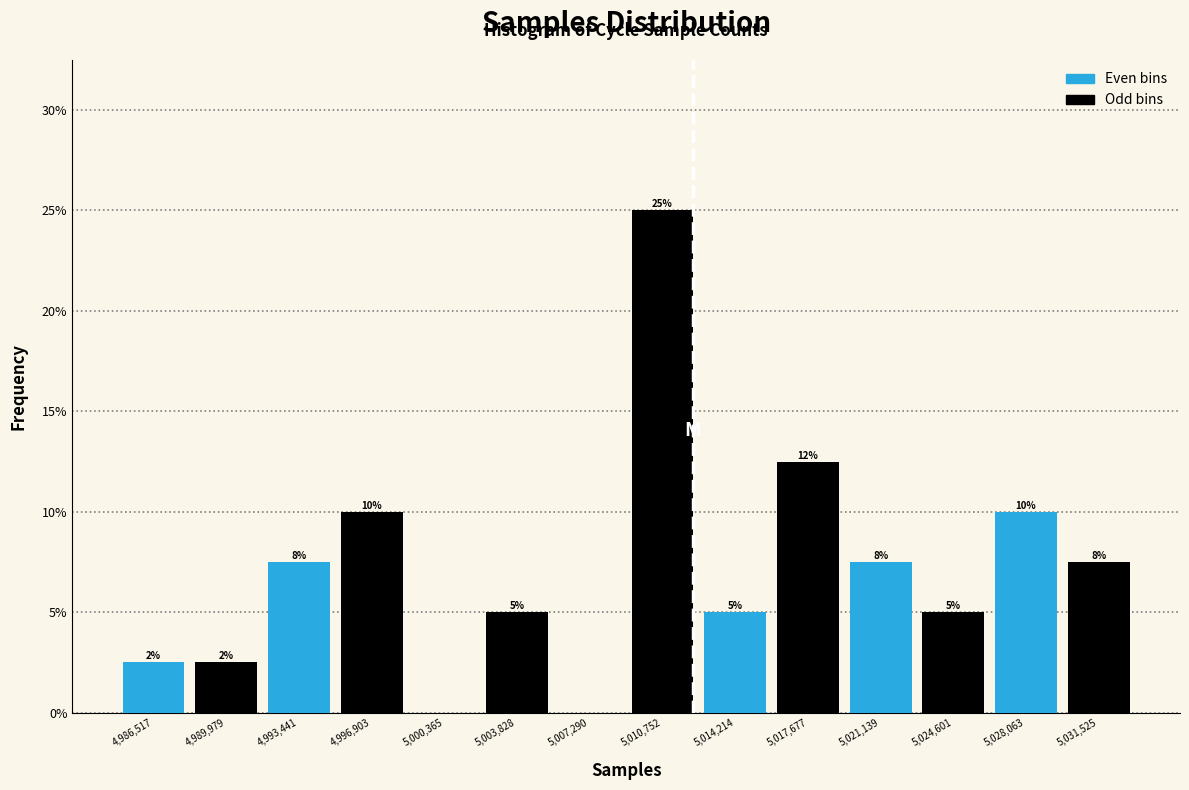

Over which range of the x-axis is the bar tallest?

5009000 to 5012500